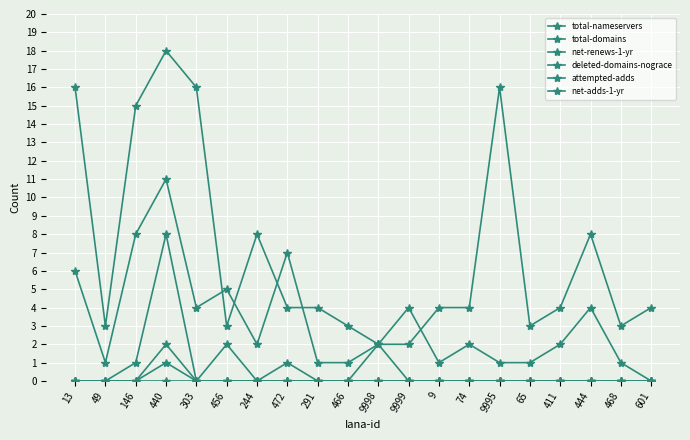

Count the number of data series in this chart.

6